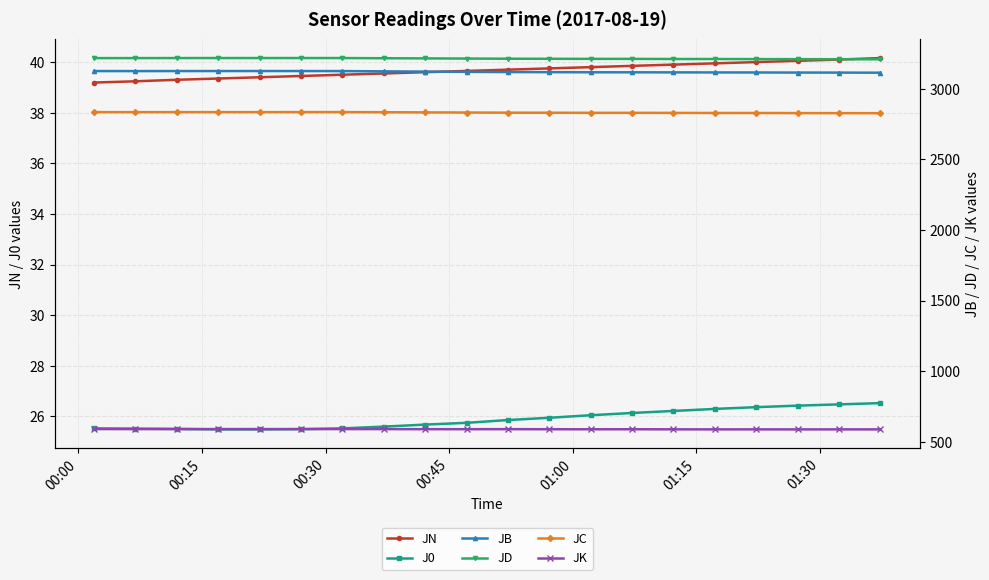

What is the maximum value for J0?

26.5